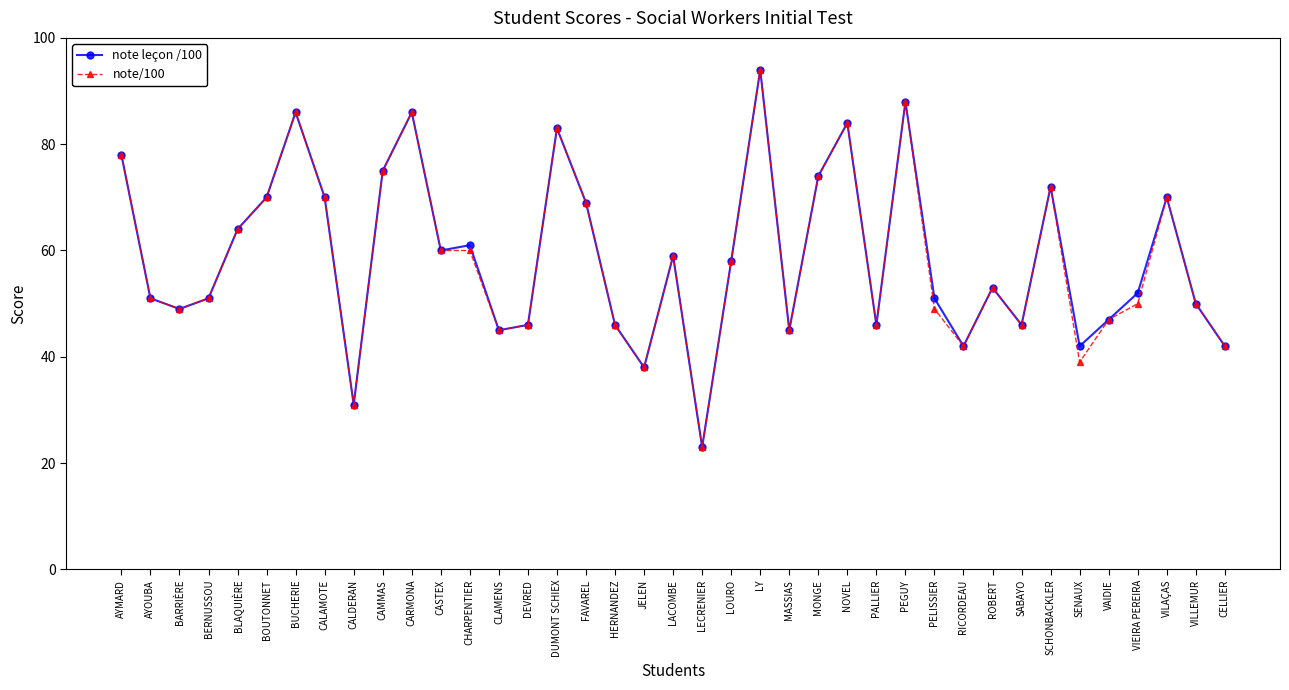

What is the smallest value displayed?

23